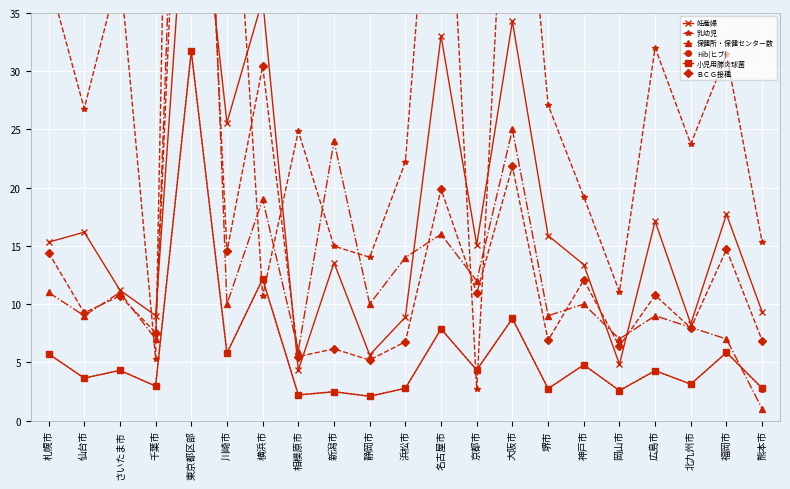

What is the difference between the highest and lowest values at 静岡市?

11.9